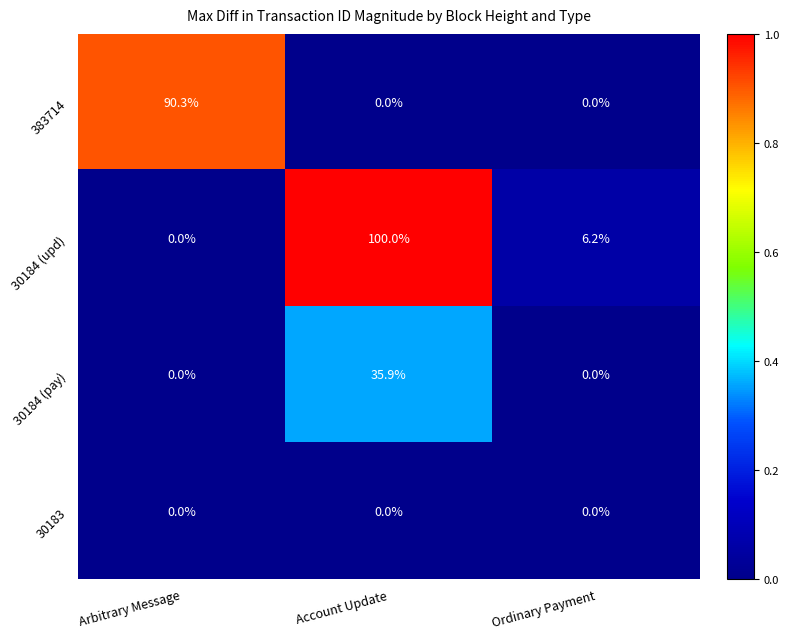

Rank the series by their maximum value, from highest to lowest.

30184 (upd), 383714, 30184 (pay), 30183